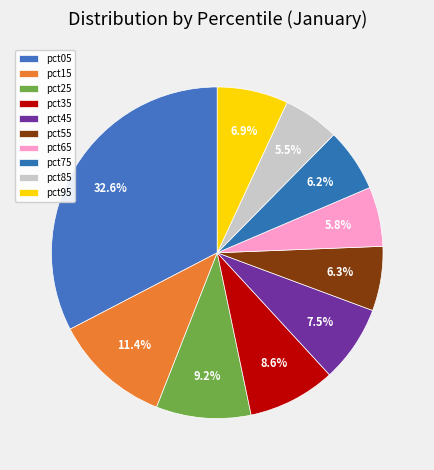

How many segments does this pie chart have?

10